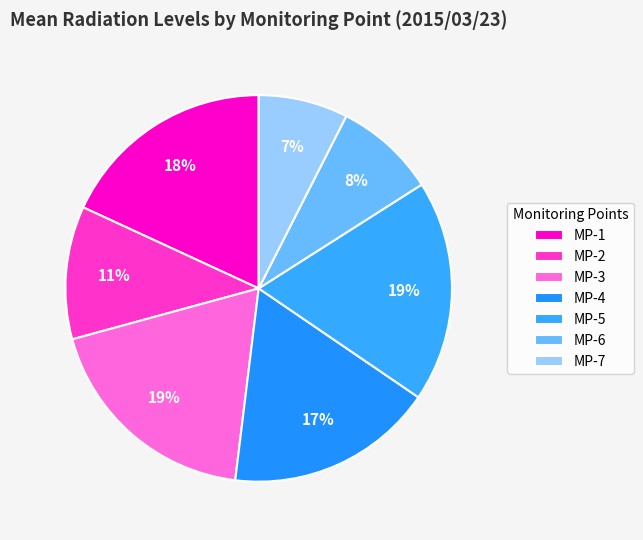

What is the total percentage of MP-2 and MP-1?

29.2%